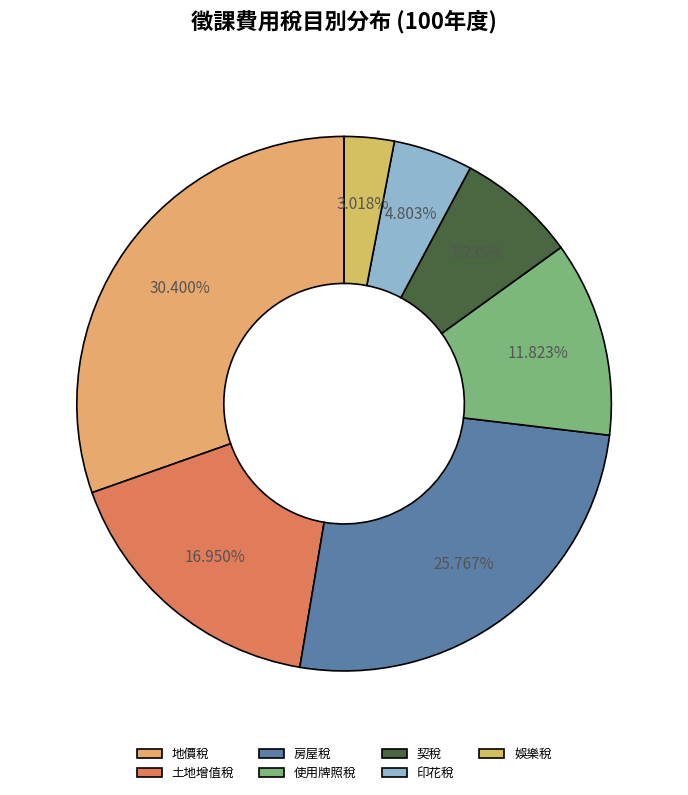

What is the smallest slice in the pie chart?

娛樂稅